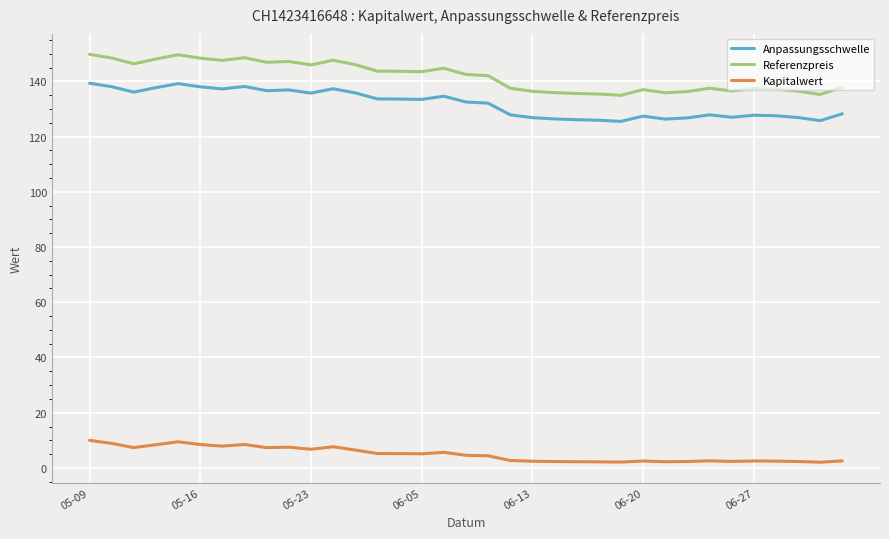

Rank the series by their maximum value, from highest to lowest.

Referenzpreis, Anpassungsschwelle, Kapitalwert